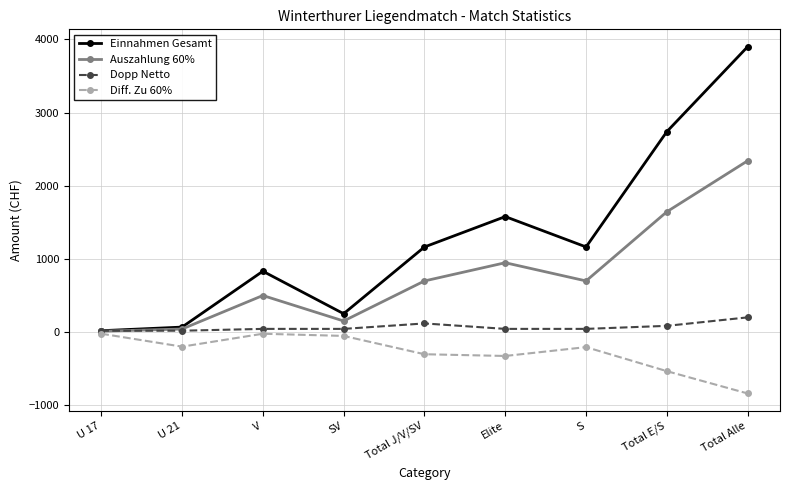

What is the approximate value of Dopp Netto at Elite?

41.5